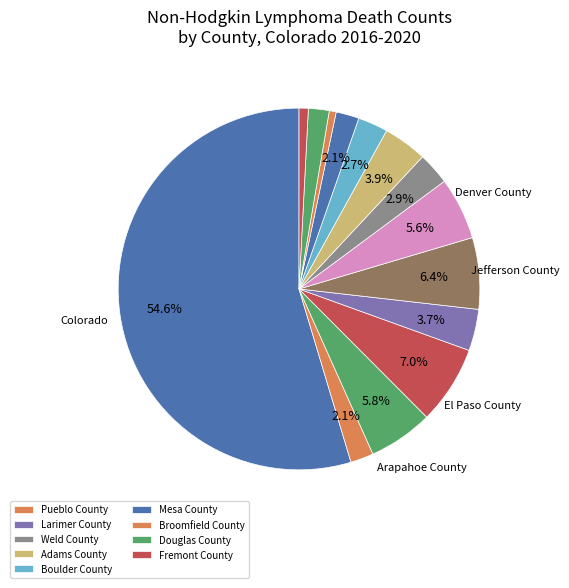

Count the number of slices in the pie.

14